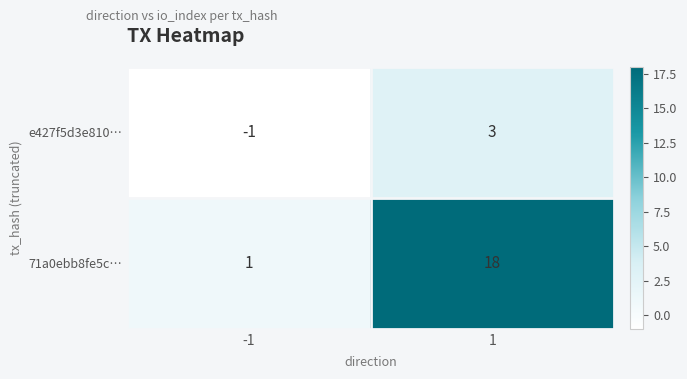

At which category is the sum across all series the highest?

1